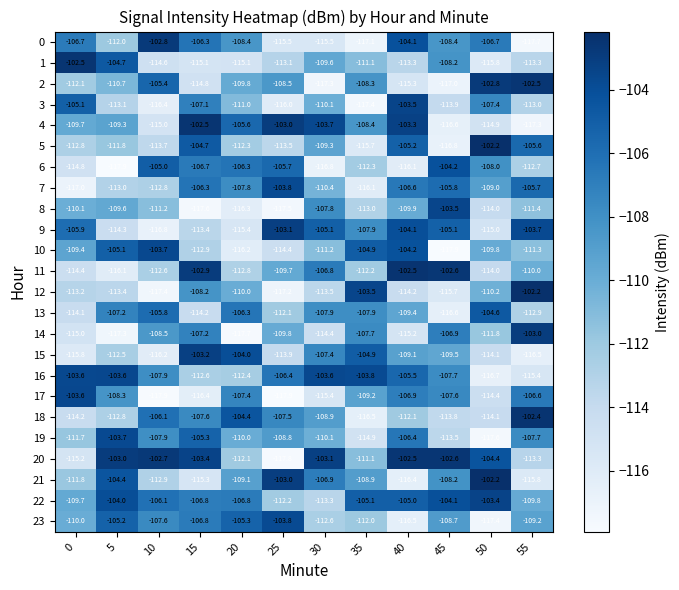

The value of 4 at 50 is -114.9. True or false?

True